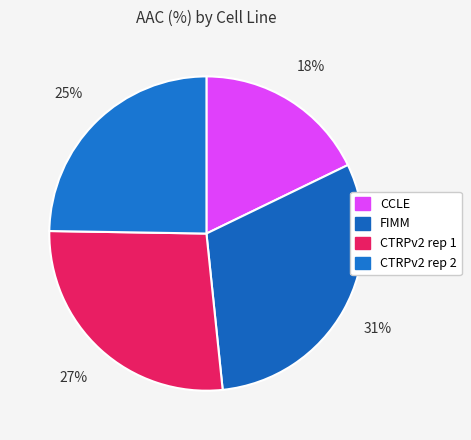

What percentage is the FIMM slice, to the nearest percent?

31%